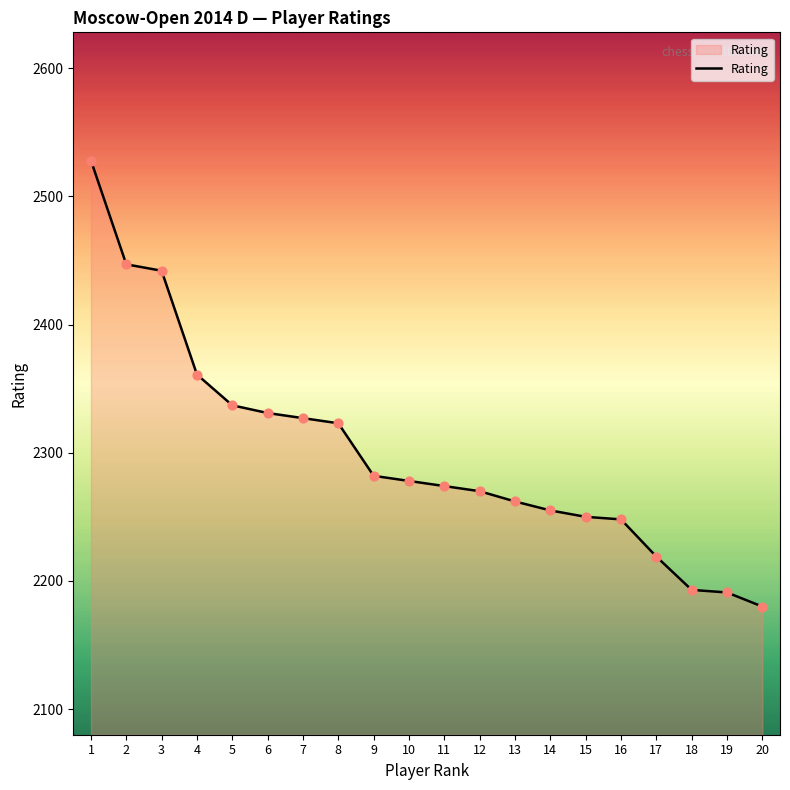

What is the change in value from 1 to 16?

-280